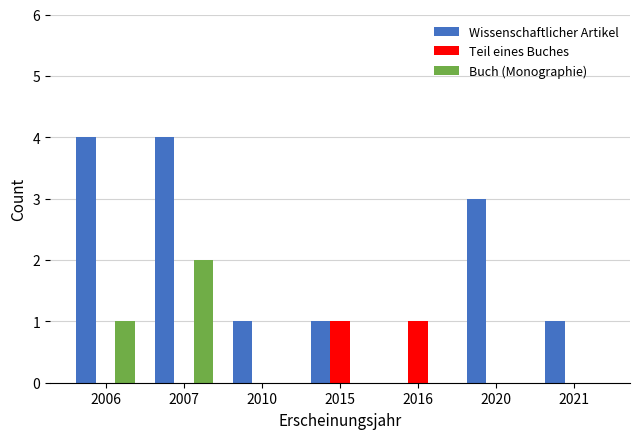

What value does the Wissenschaftlicher Artikel series have at 2021?

1